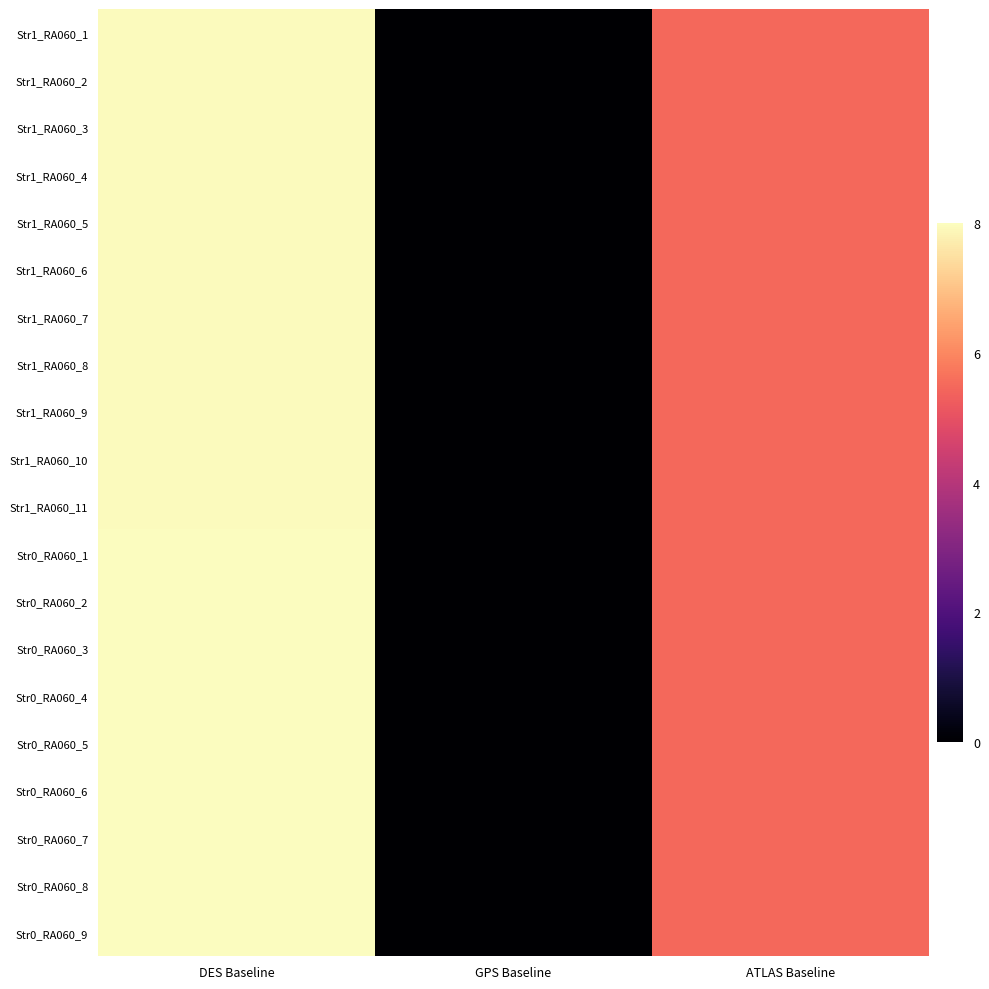

Reading left to right, transcribe all the data shown in this chart.

Str1_RA060_1: DES Baseline=8.0	GPS Baseline=0.0	ATLAS Baseline=5.5
Str1_RA060_2: DES Baseline=8.0	GPS Baseline=0.0	ATLAS Baseline=5.5
Str1_RA060_3: DES Baseline=8.0	GPS Baseline=0.0	ATLAS Baseline=5.5
Str1_RA060_4: DES Baseline=8.0	GPS Baseline=0.0	ATLAS Baseline=5.5
Str1_RA060_5: DES Baseline=8.0	GPS Baseline=0.0	ATLAS Baseline=5.5
Str1_RA060_6: DES Baseline=8.0	GPS Baseline=0.0	ATLAS Baseline=5.5
Str1_RA060_7: DES Baseline=8.0	GPS Baseline=0.0	ATLAS Baseline=5.5
Str1_RA060_8: DES Baseline=8.0	GPS Baseline=0.0	ATLAS Baseline=5.5
Str1_RA060_9: DES Baseline=8.0	GPS Baseline=0.0	ATLAS Baseline=5.5
Str1_RA060_10: DES Baseline=8.0	GPS Baseline=0.0	ATLAS Baseline=5.5
Str1_RA060_11: DES Baseline=8.0	GPS Baseline=0.0	ATLAS Baseline=5.5
Str0_RA060_1: DES Baseline=8.0	GPS Baseline=0.0	ATLAS Baseline=5.5
Str0_RA060_2: DES Baseline=8.0	GPS Baseline=0.0	ATLAS Baseline=5.5
Str0_RA060_3: DES Baseline=8.0	GPS Baseline=0.0	ATLAS Baseline=5.5
Str0_RA060_4: DES Baseline=8.0	GPS Baseline=0.0	ATLAS Baseline=5.5
Str0_RA060_5: DES Baseline=8.0	GPS Baseline=0.0	ATLAS Baseline=5.5
Str0_RA060_6: DES Baseline=8.0	GPS Baseline=0.0	ATLAS Baseline=5.5
Str0_RA060_7: DES Baseline=8.0	GPS Baseline=0.0	ATLAS Baseline=5.5
Str0_RA060_8: DES Baseline=8.0	GPS Baseline=0.0	ATLAS Baseline=5.5
Str0_RA060_9: DES Baseline=8.0	GPS Baseline=0.0	ATLAS Baseline=5.5